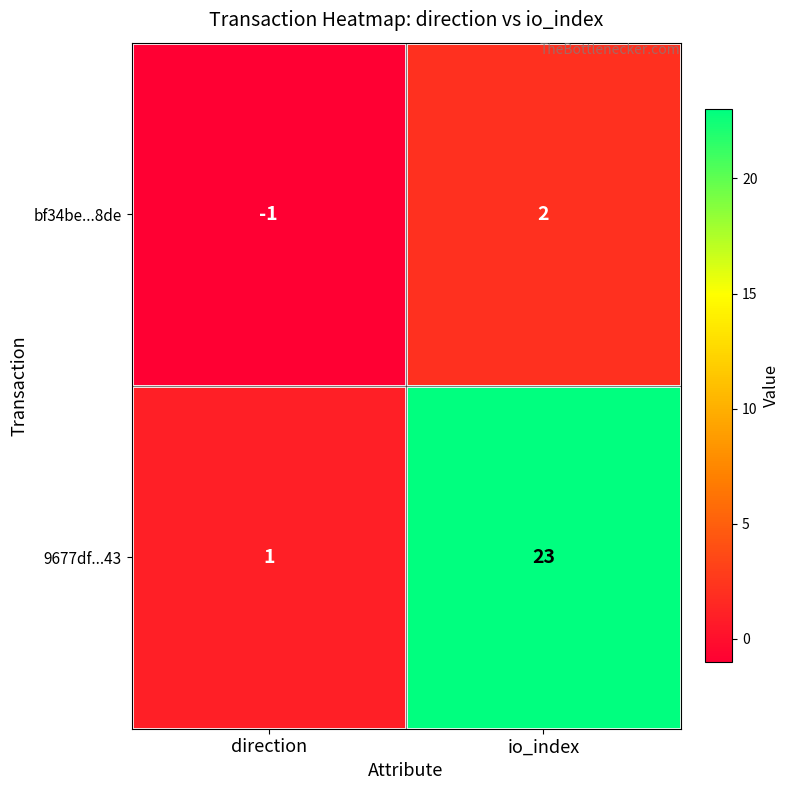

What is the difference between the highest and lowest values at direction?

2